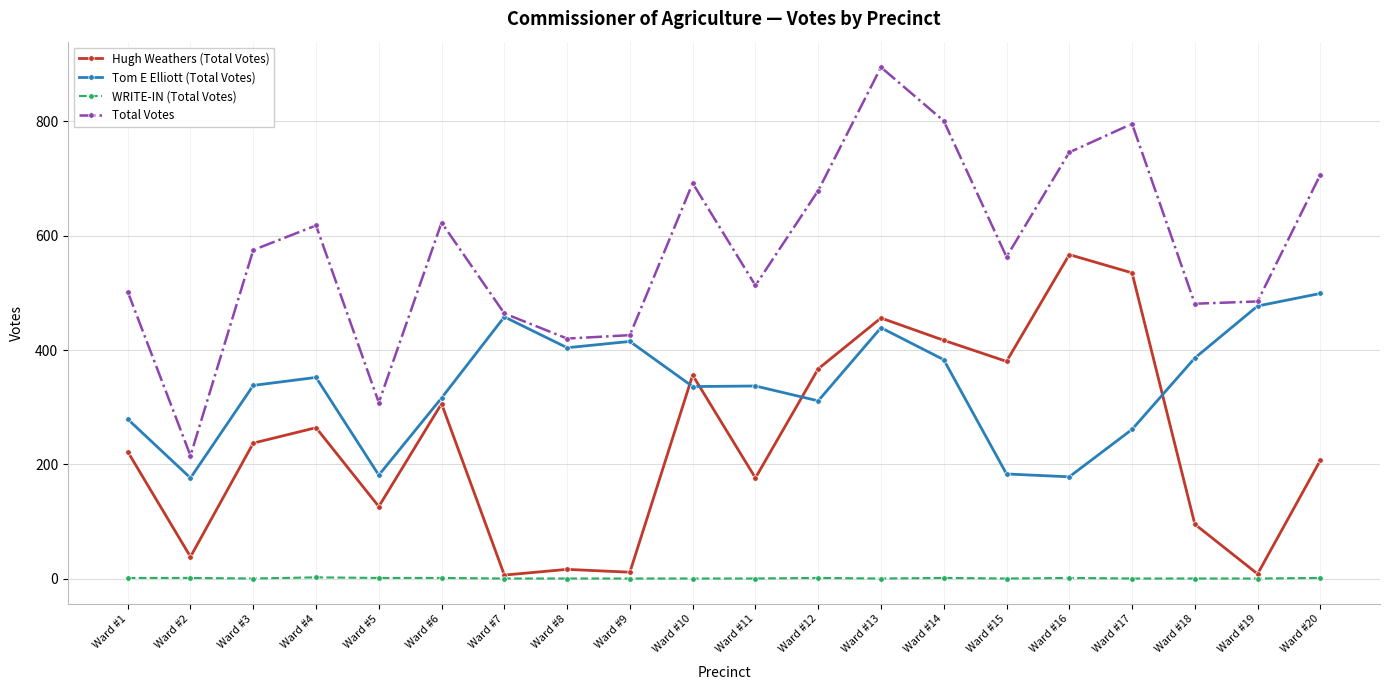

What is the approximate value of WRITE-IN (Total Votes) at Ward #20?

1